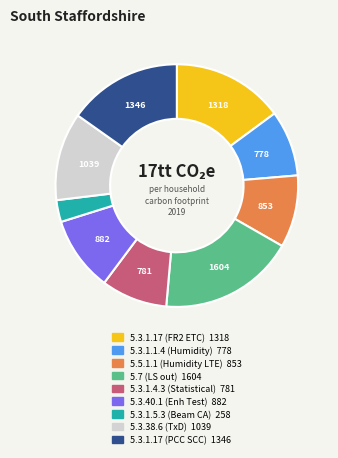

Is there a majority slice in this chart?

No